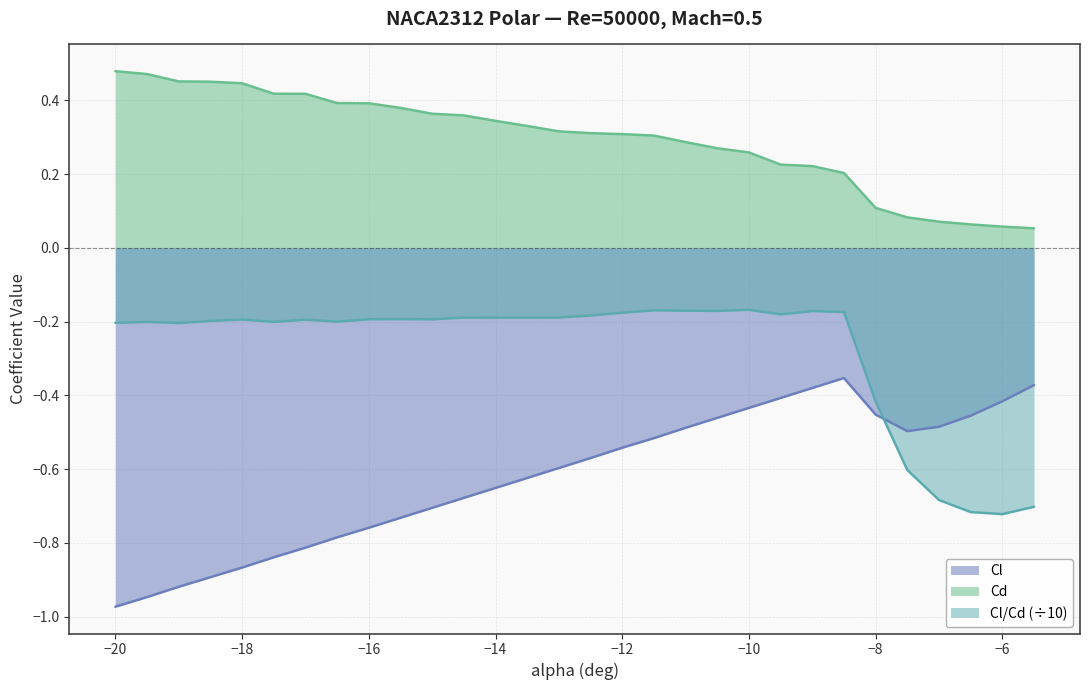

True or false: Cl has more than 2 interior local peaks.

False